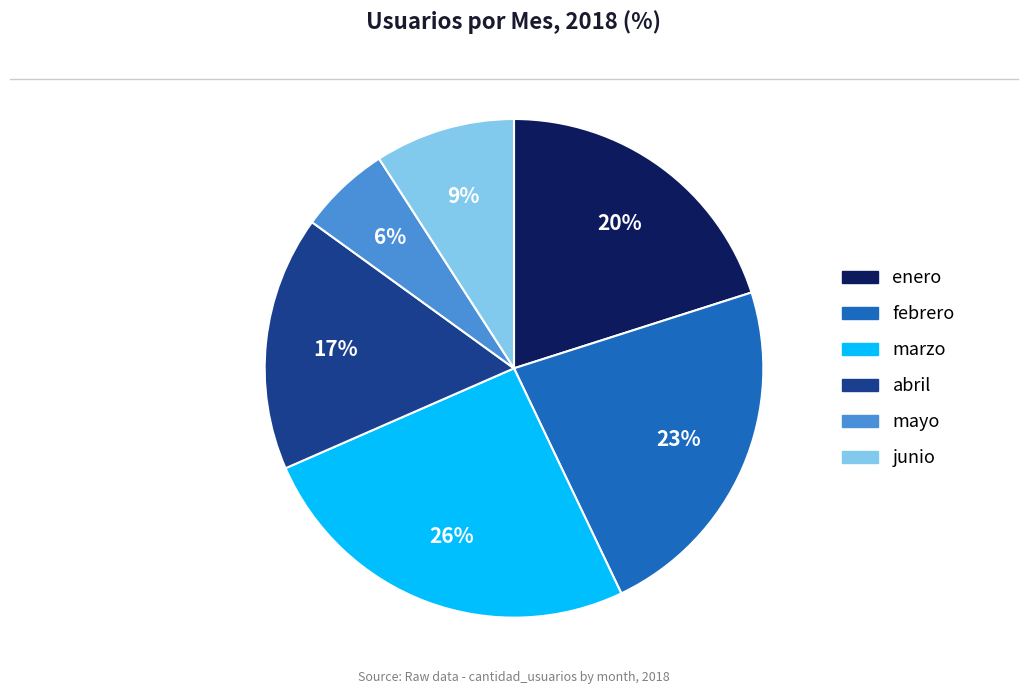

Is it true that marzo is 16% of the pie?

False